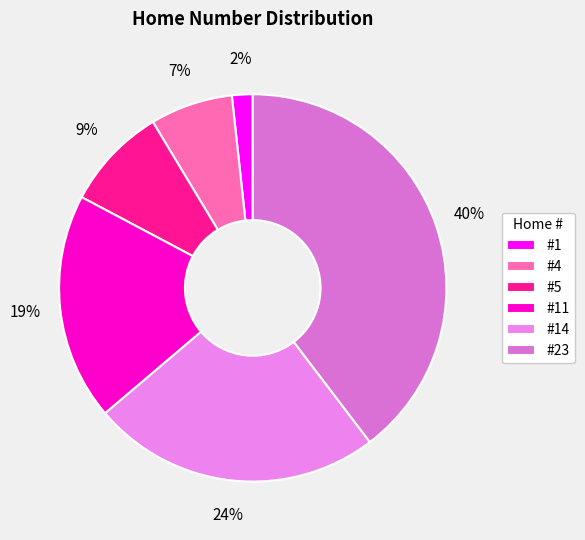

Does any single category account for the majority?

No